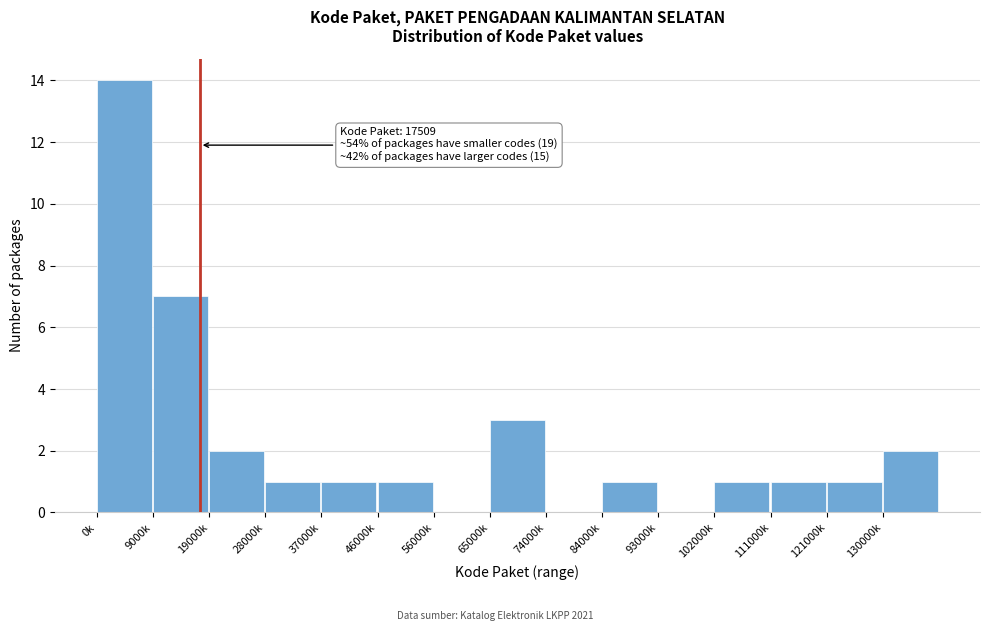

Reading right to left, extract all data points from this chart.

130000k=2	121000k=1	111000k=1	102000k=1	93000k=0	84000k=1	74000k=0	65000k=3	56000k=0	46000k=1	37000k=1	28000k=1	19000k=2	9000k=7	0k=14